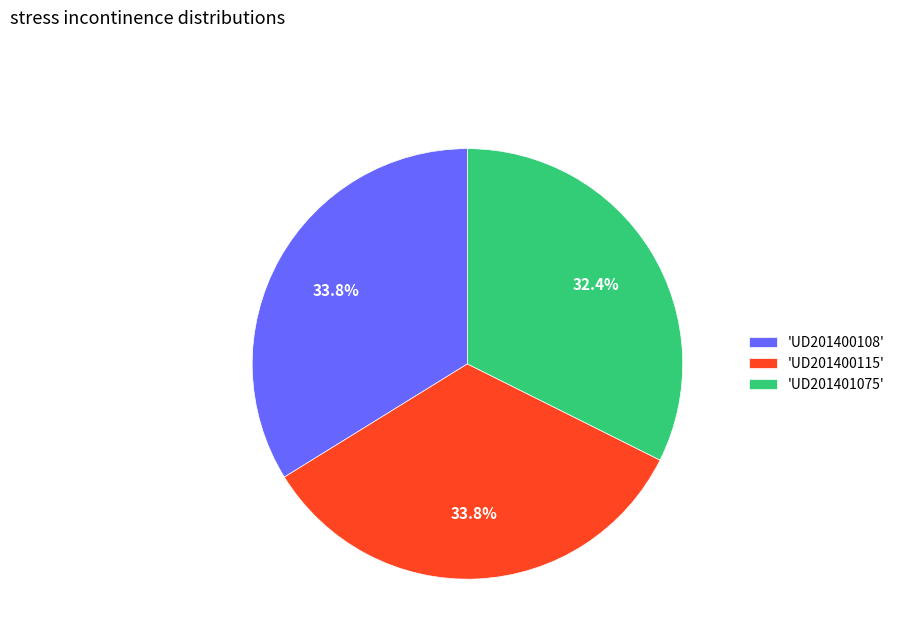

What is the total percentage of 'UD201400115' and 'UD201400108'?

67.6%